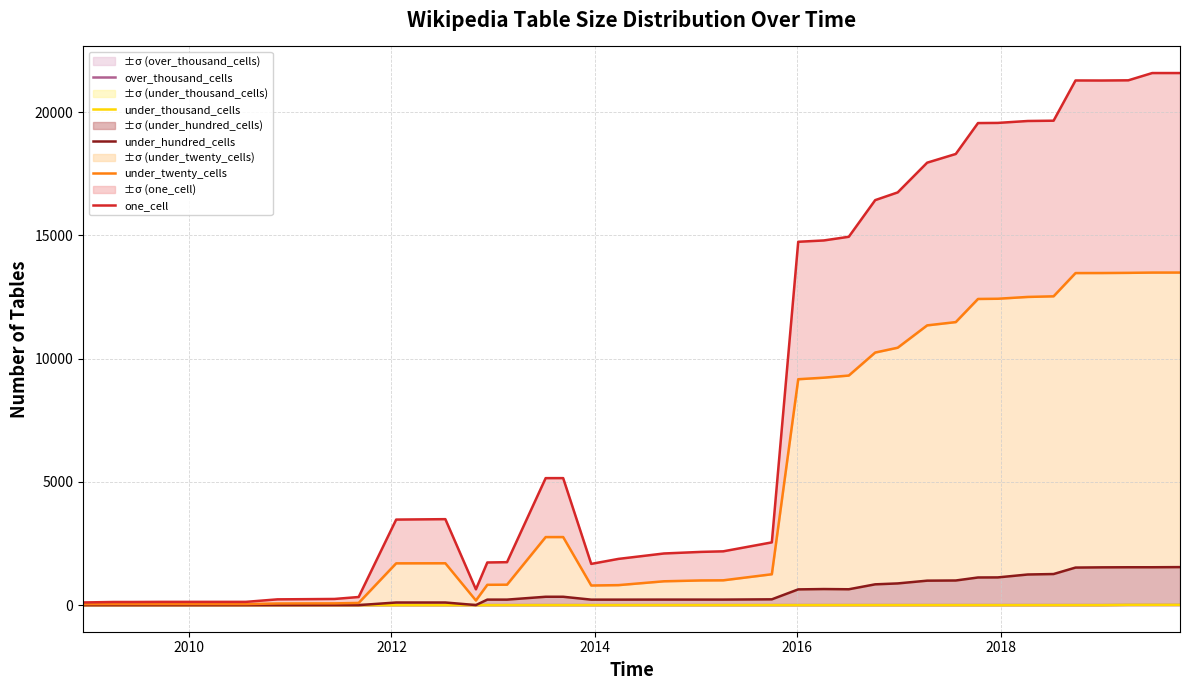

Which series has the largest total across all categories?

one_cell